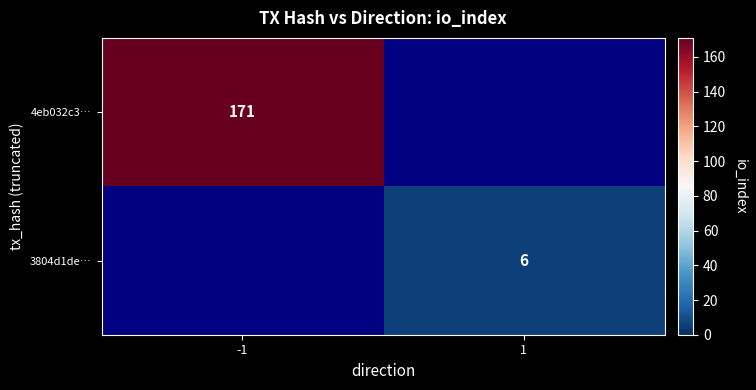

Is the value of 3804d1de… at 1 greater than the value of 4eb032c3… at -1?

No